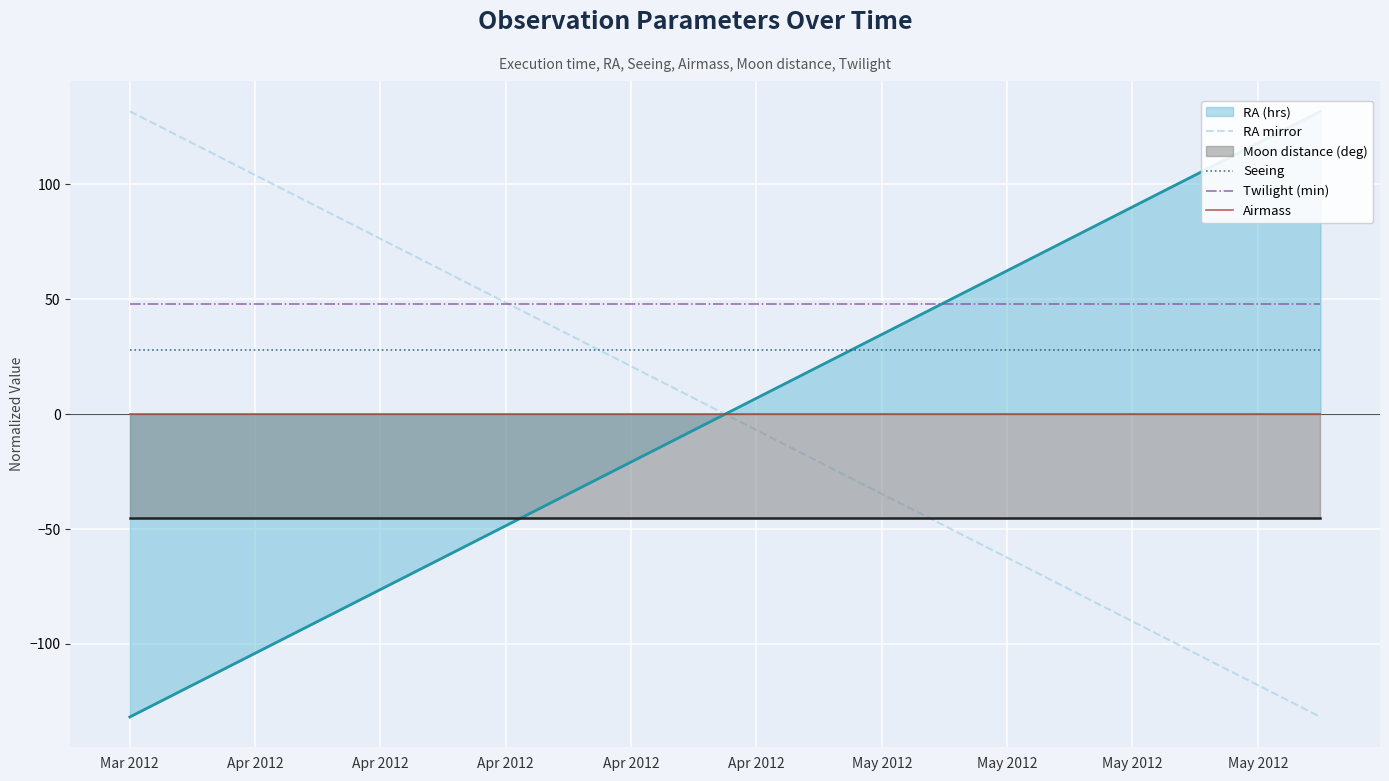

At which category is the sum across all series the highest?

Mar 2012